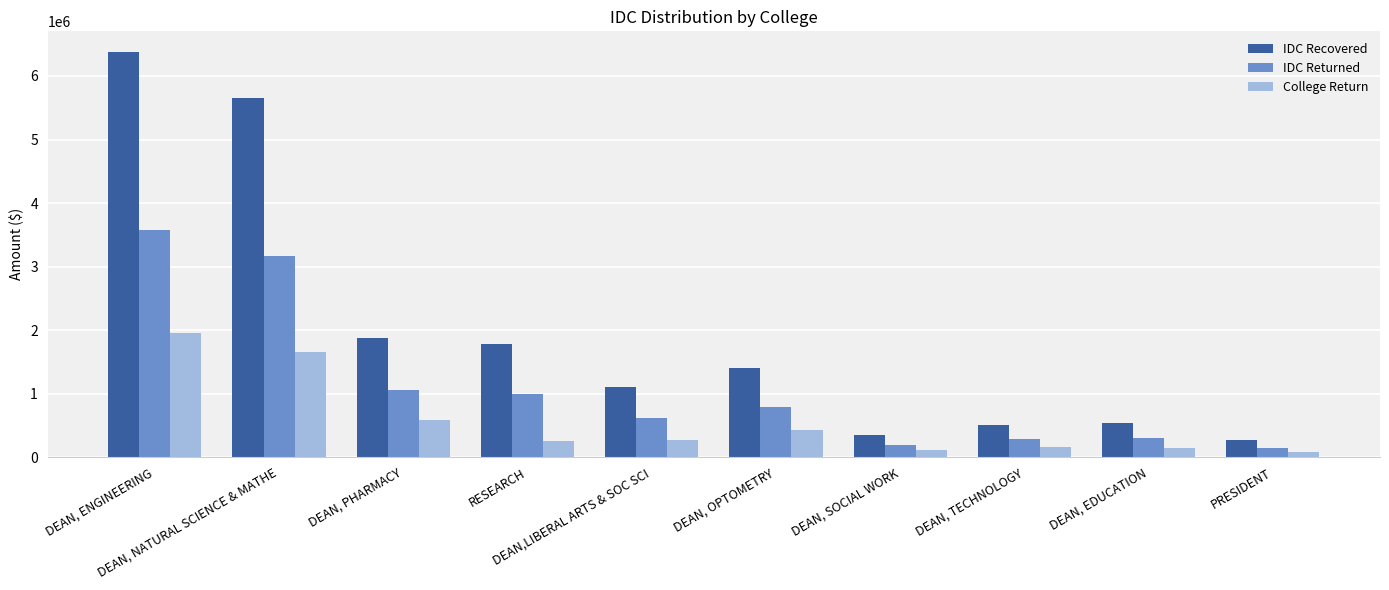

How many distinct data groups are displayed?

3